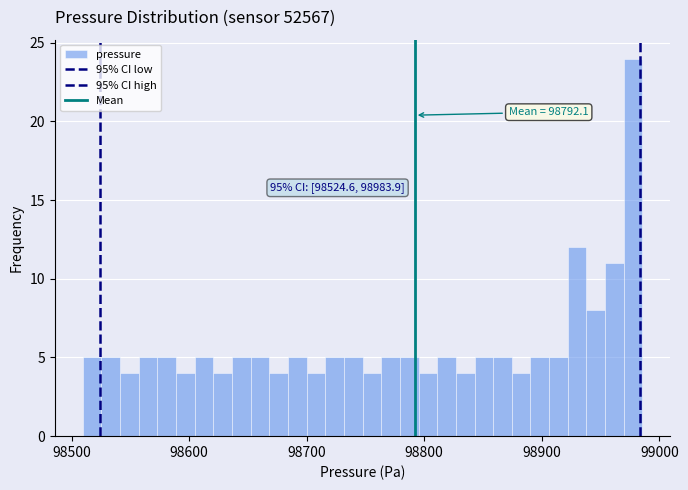

Read against the x-axis, roughly where is the centre of the tallest bar?

98980